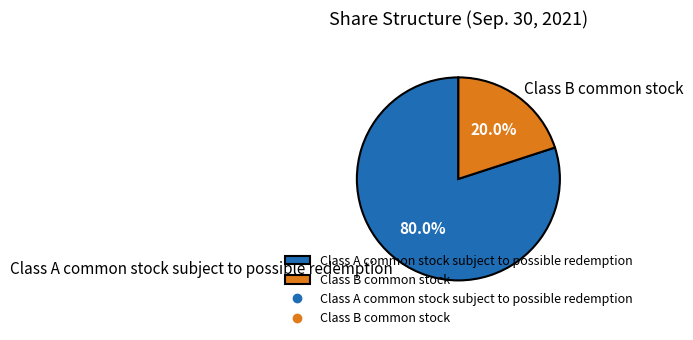

What is the ratio of the value at Class A common stock subject to possible redemption to the value at Class B common stock?

4.0